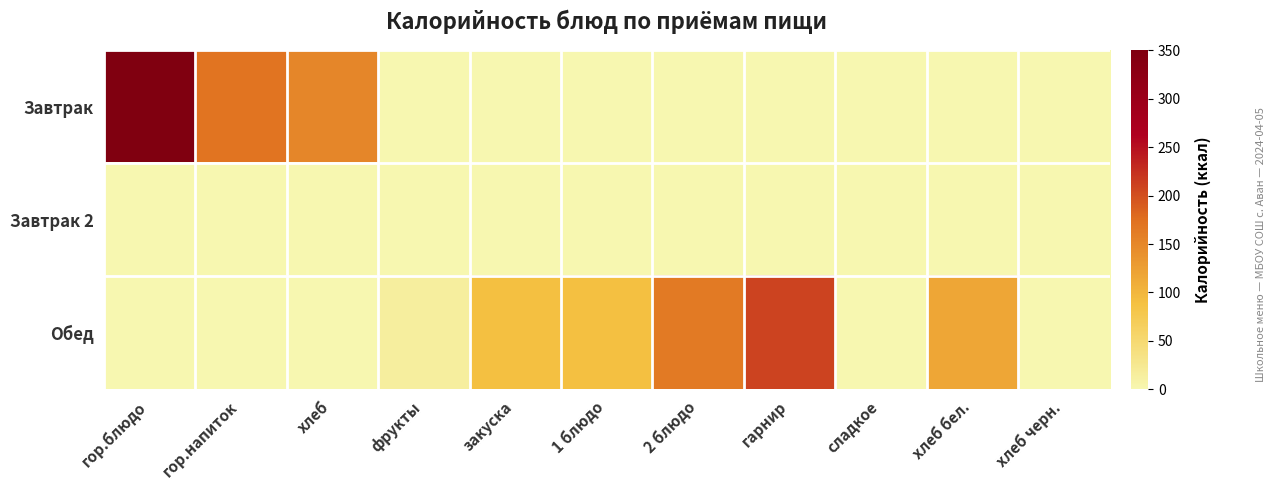

What is the spread (max minus min) of values at гор.блюдо?

350